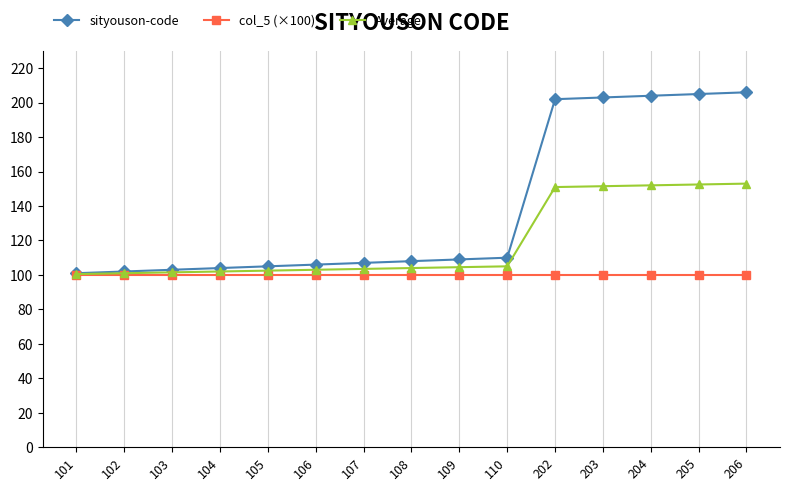

How many lines are shown in the chart?

3